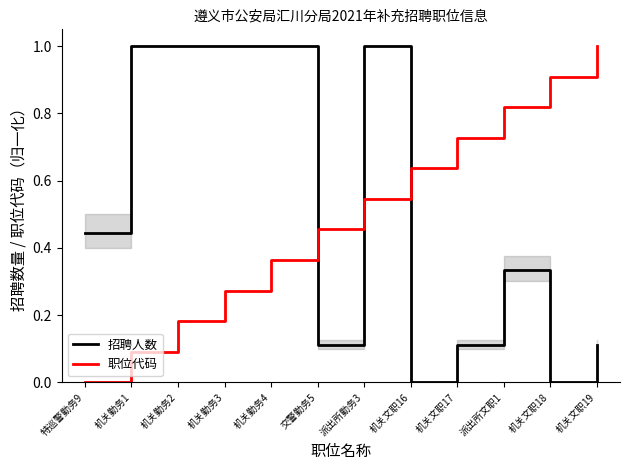

What is the maximum value for 招聘人数?

1.0